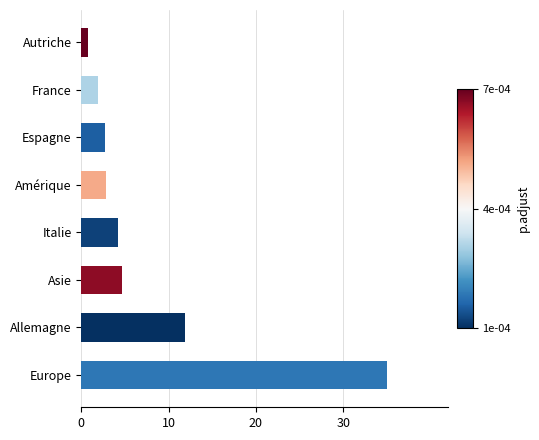

Is it true that the value at Italie is 2.2?

False